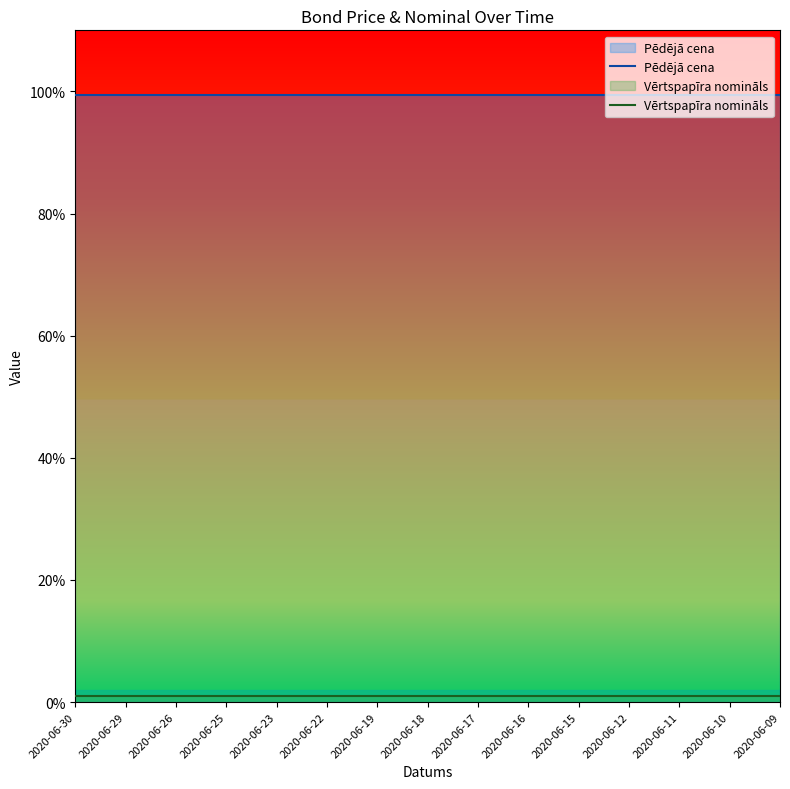

At 2020-06-18, list the series in order from smallest to largest.

Vērtspapīra nomināls, Pēdējā cena